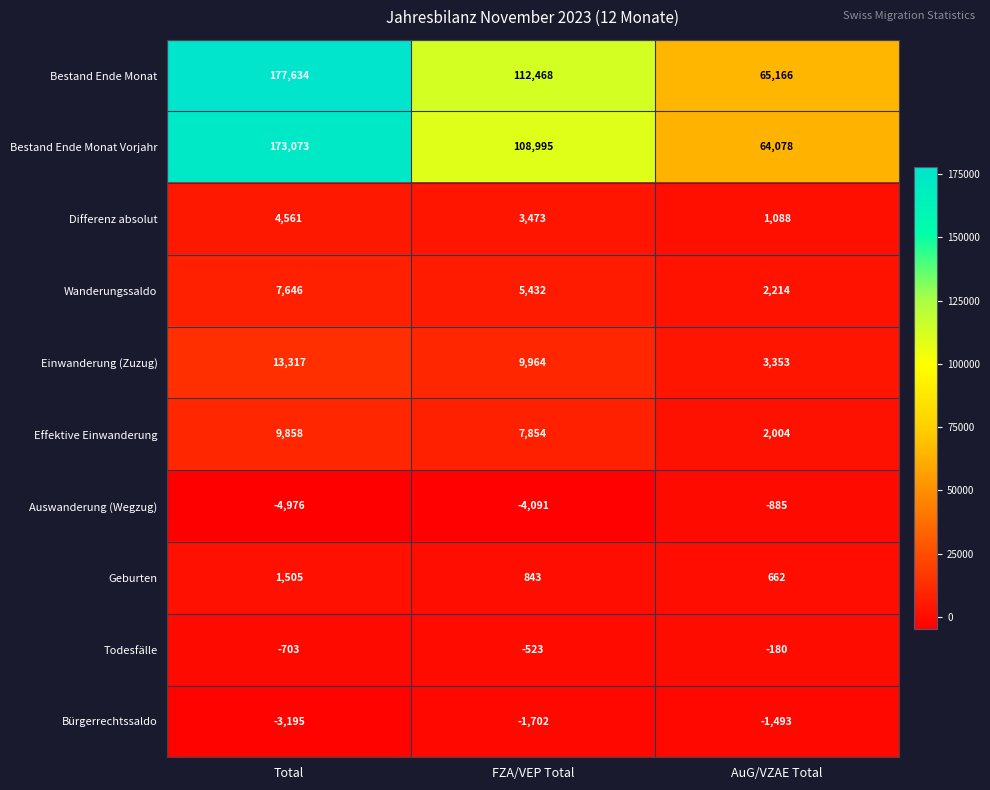

Which series has the widest spread of values?

Bestand Ende Monat